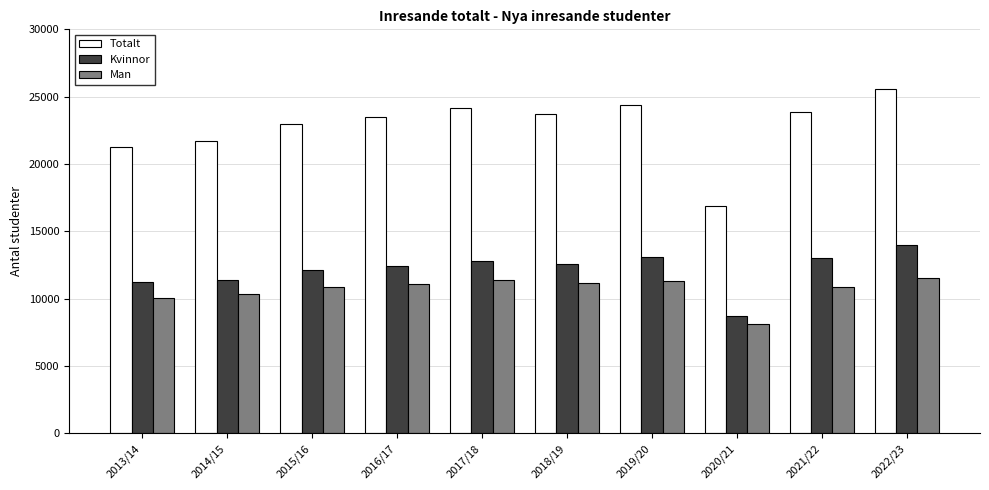

Is it true that Man equals 8160 at 2020/21?

True